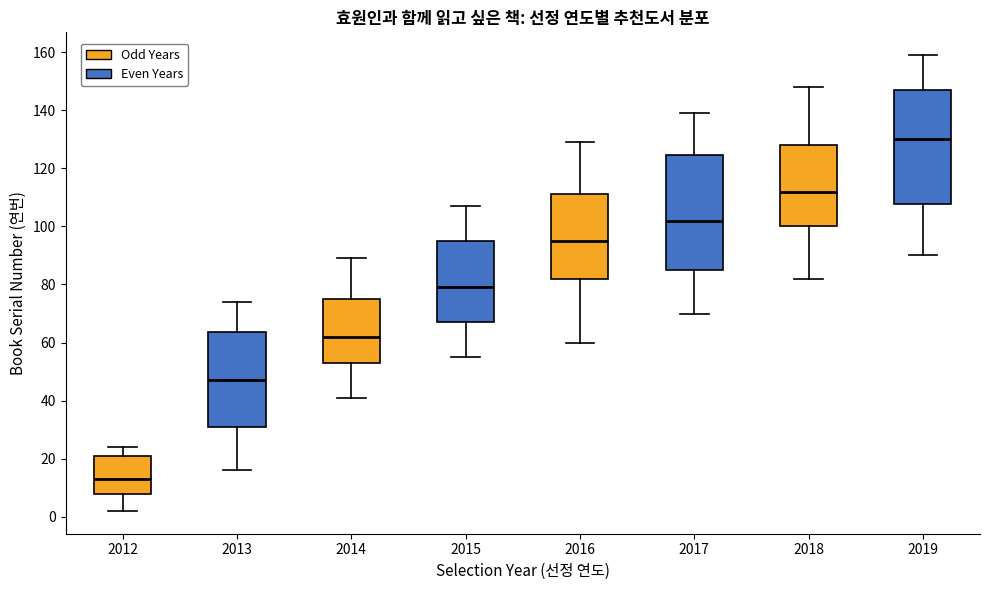

Where does the upper whisker of the box at x = 2018 end on the y-axis? The values are not printed on the chart, so give them approximately, as read against the axis.

148